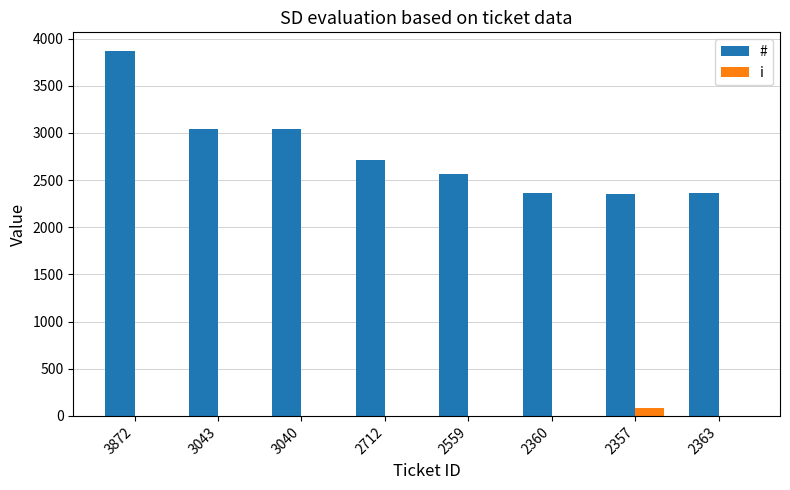

At which label is # closest to 3114?

3043